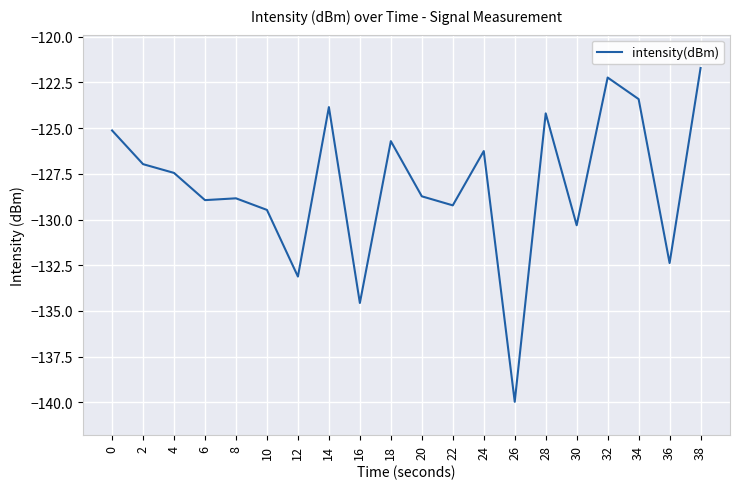

Count the number of categories in the chart.

20